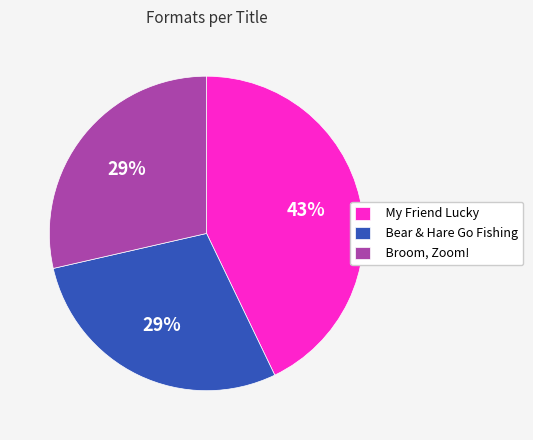

To the nearest percent, what is the combined percentage of My Friend Lucky and Bear & Hare Go Fishing?

71%